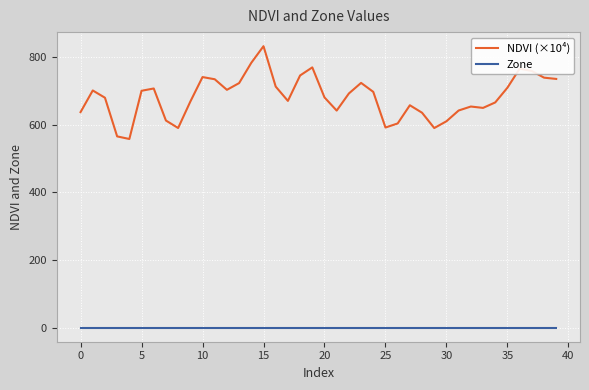

What is the greatest value displayed?

831.5